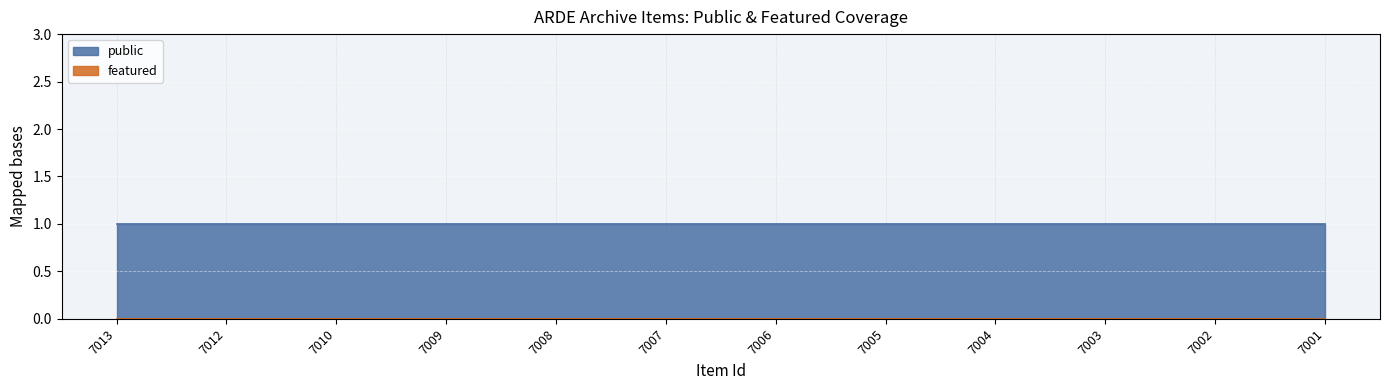

True or false: featured has a value of 0 at 7007.

True